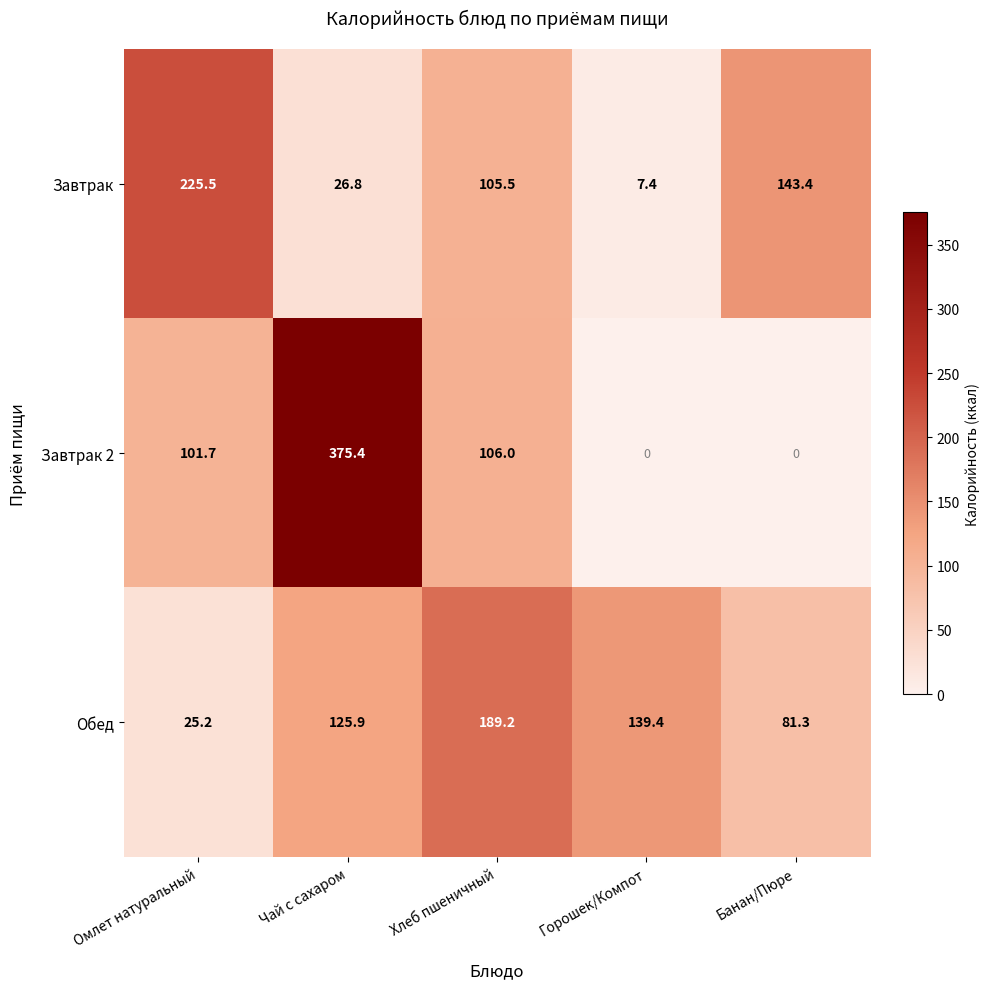

Rank the series by their average value, from highest to lowest.

Завтрак 2, Обед, Завтрак